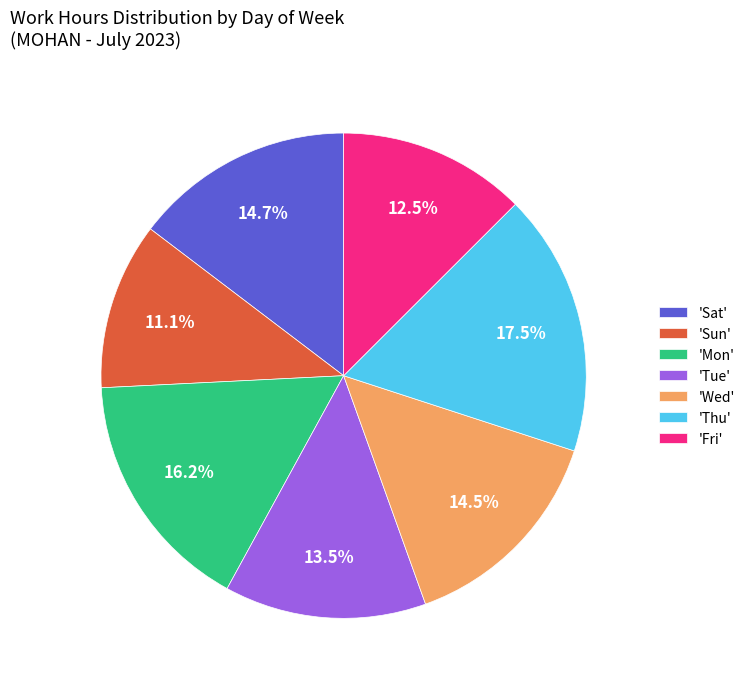

What is the ratio of the value at 'Fri' to the value at 'Sun'?

1.1